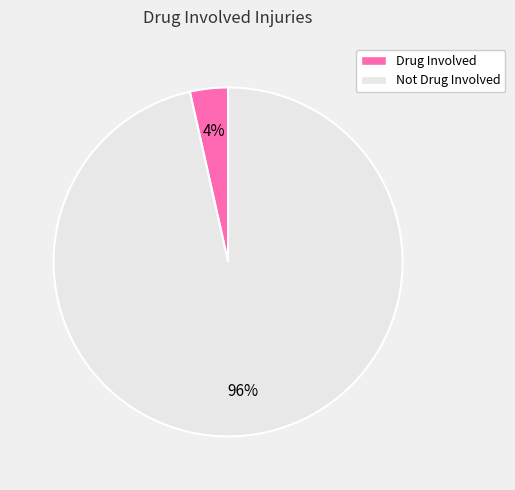

Is there any slice that represents more than half of the pie?

Yes